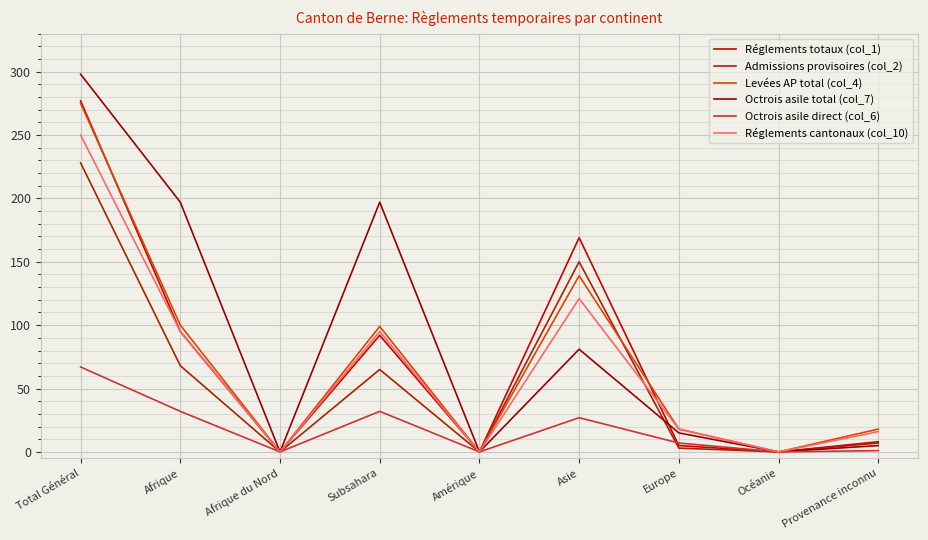

What is the value of the Octrois asile total (col_7) point at the 4th from the left?

197